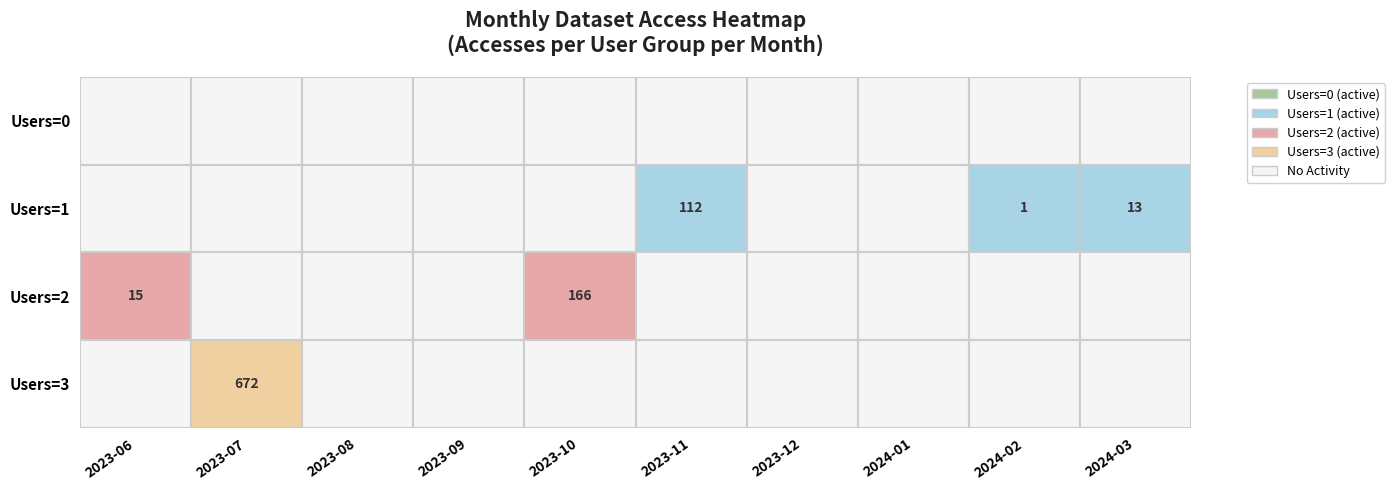

Which has a higher value, 3 or 2?

3